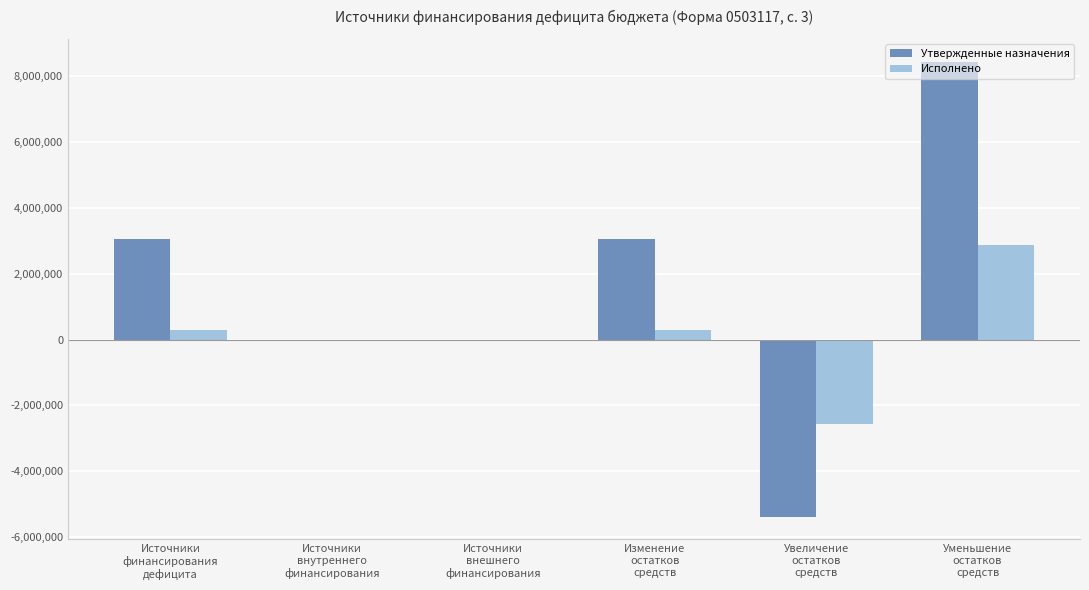

How many distinct data groups are displayed?

2